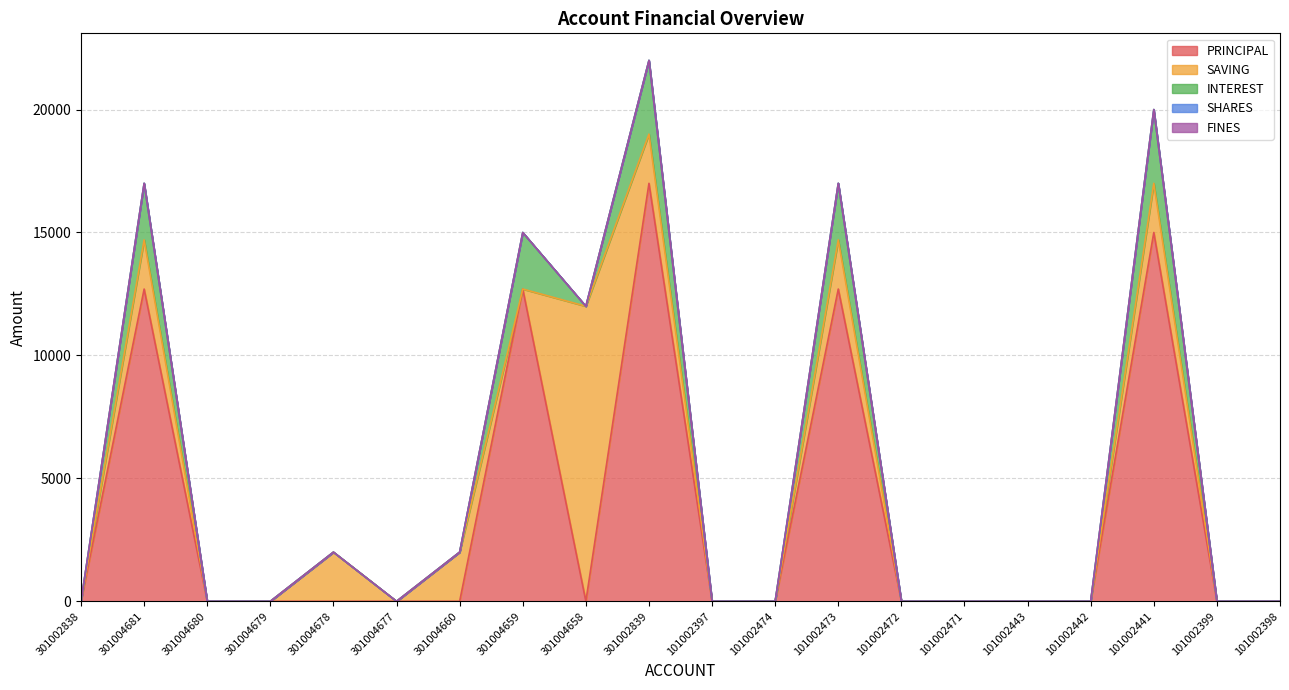

How many lines are shown in the chart?

5